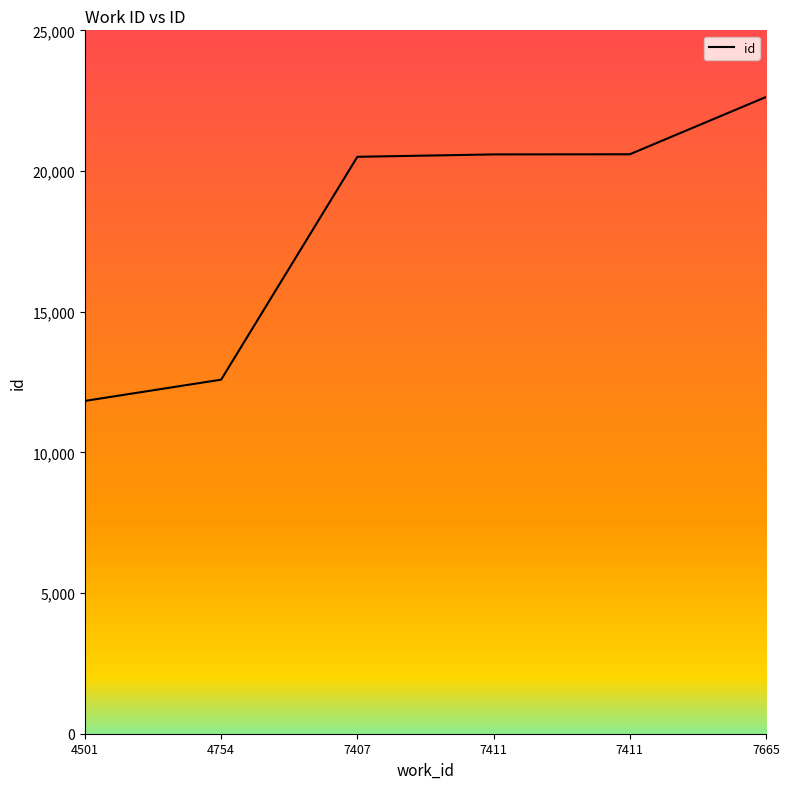

Reading right to left, transcribe all the data shown in this chart.

7665=22632	7411=20595	7411=20590	7407=20505	4754=12584	4501=11829